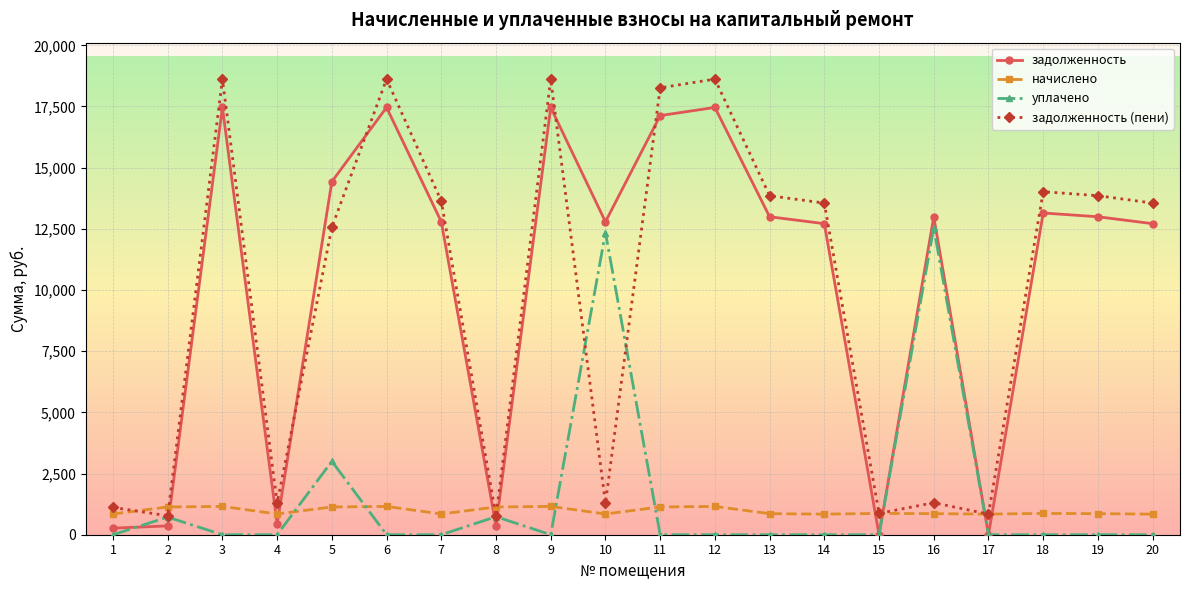

What is the highest value of the задолженность (пени) series?

18619.1